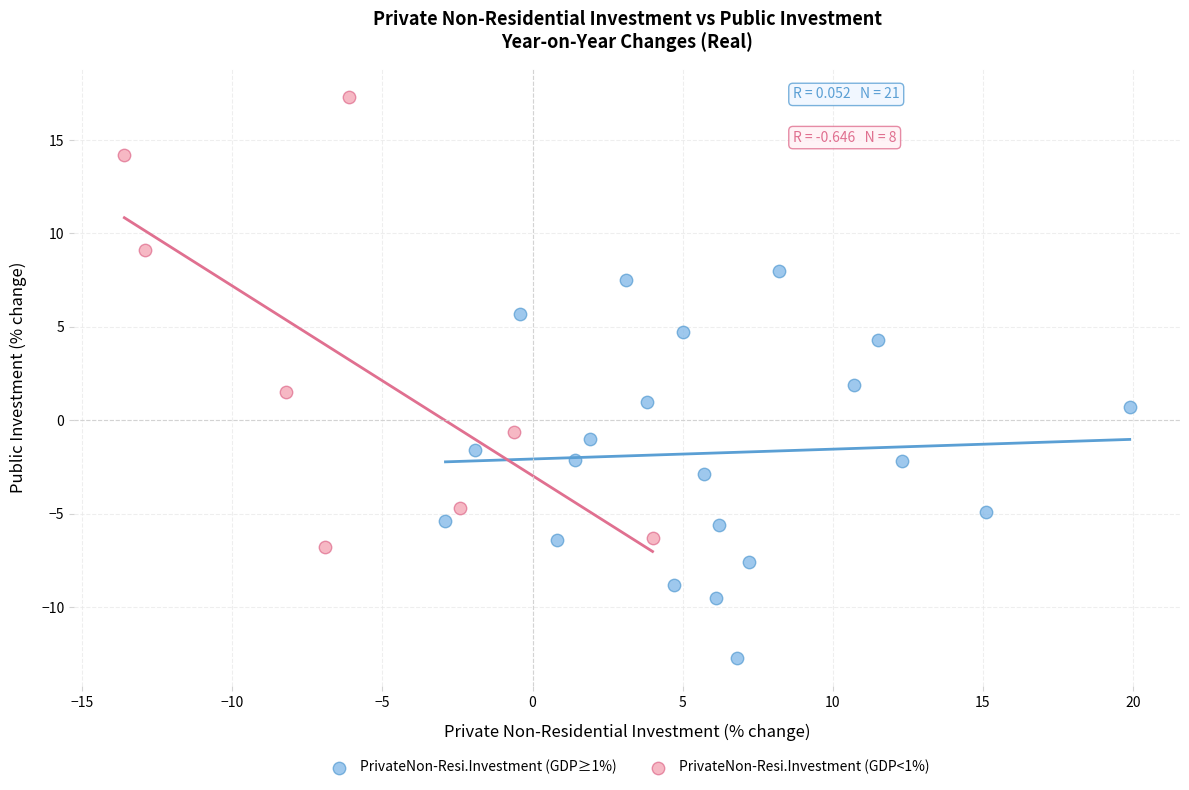

Which series has the largest Y range (max minus min)?

PrivateNon-Resi.Investment (GDP<1%)